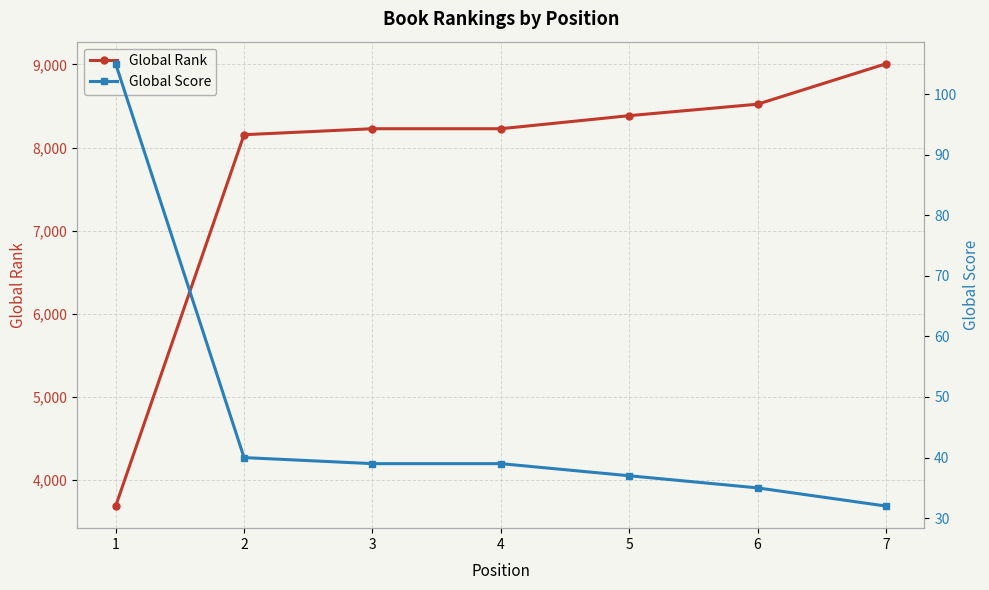

Reading left to right, transcribe all the data shown in this chart.

Global Rank: 3689	8155	8227	8227	8384	8522	9008
Global Score: 105	40	39	39	37	35	32